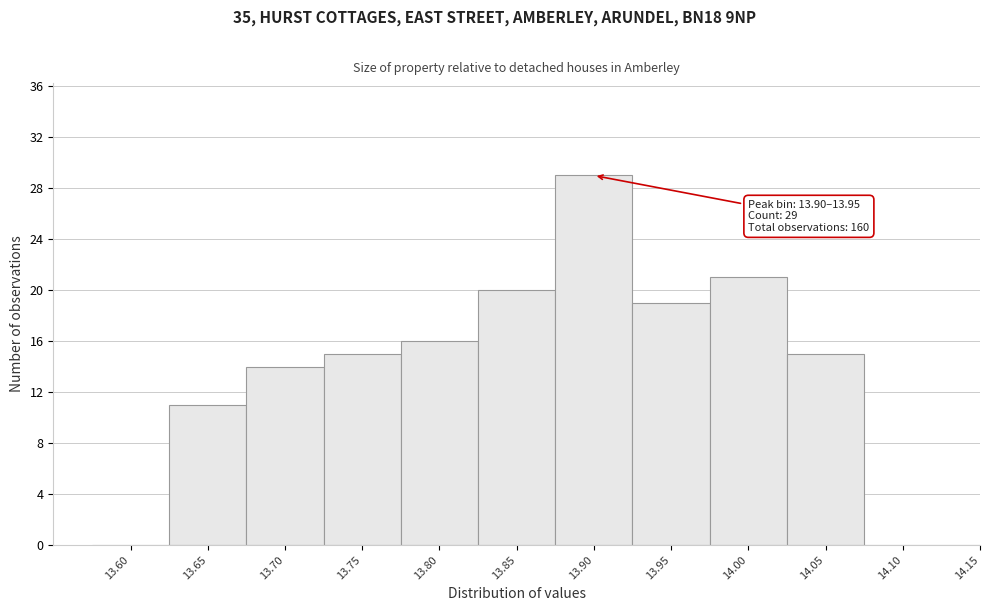

Reading left to right, transcribe all the data shown in this chart.

13.60=0	13.65=11	13.70=14	13.75=15	13.80=16	13.85=20	13.90=29	13.95=19	14.00=21	14.05=15	14.10=0	14.15=0